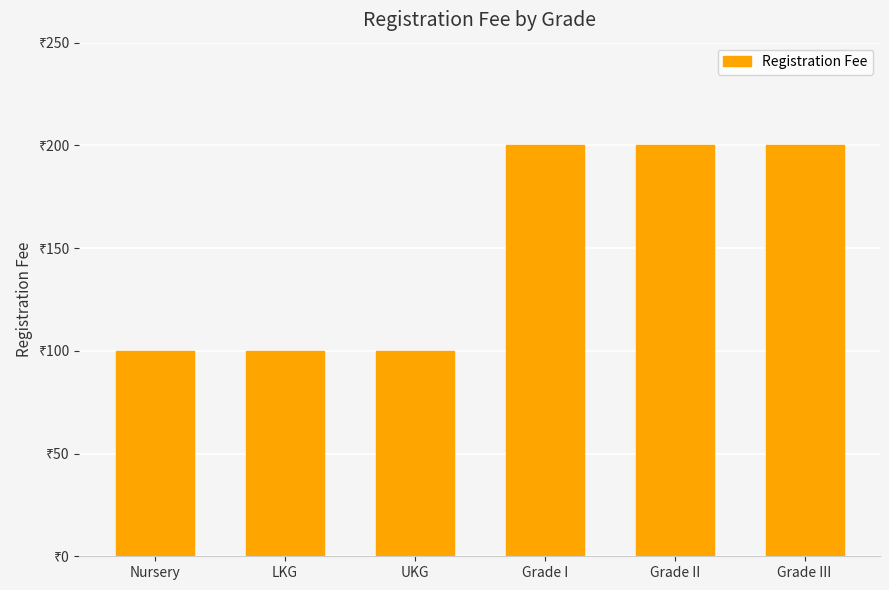

How many bars are there in total?

6